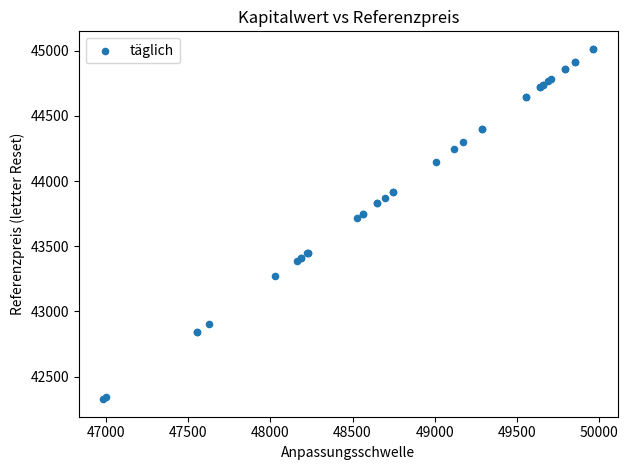

What Y value in the scatter plot is closest to 43670?

43717.5